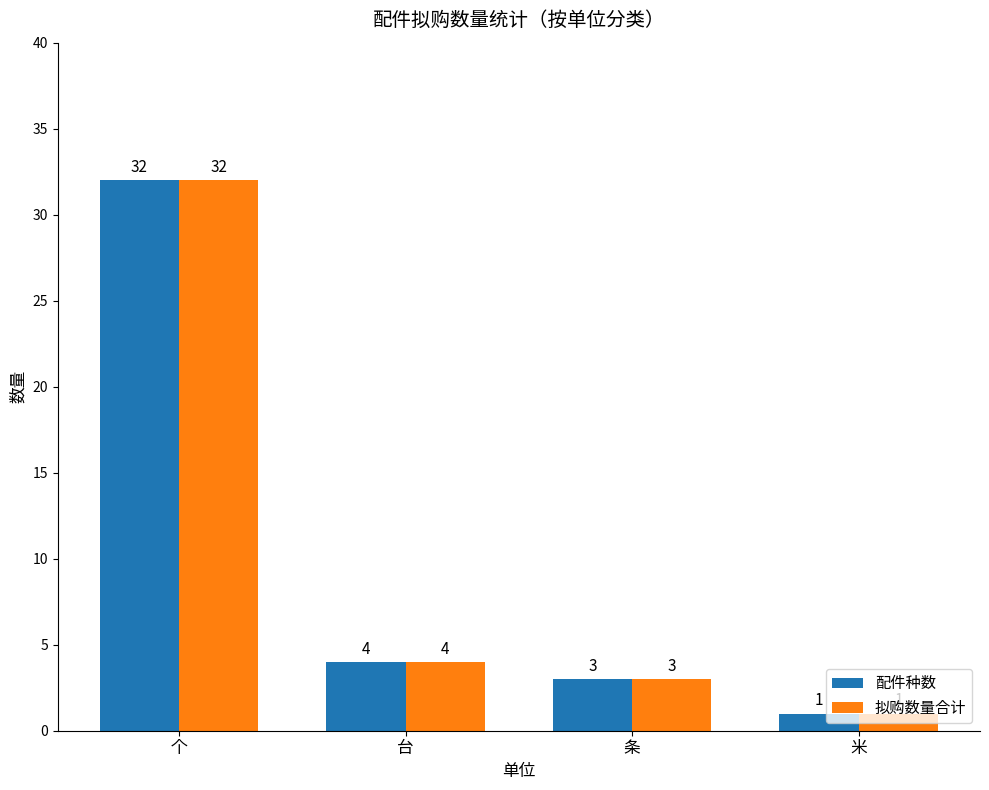

Is the value of 拟购数量合计 at 条 greater than the value of 配件种数 at 米?

Yes